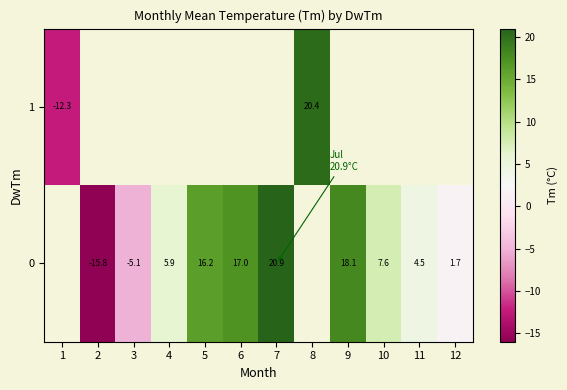

Is the value of row_0 at 11 greater than the value of row_1 at 2?

No